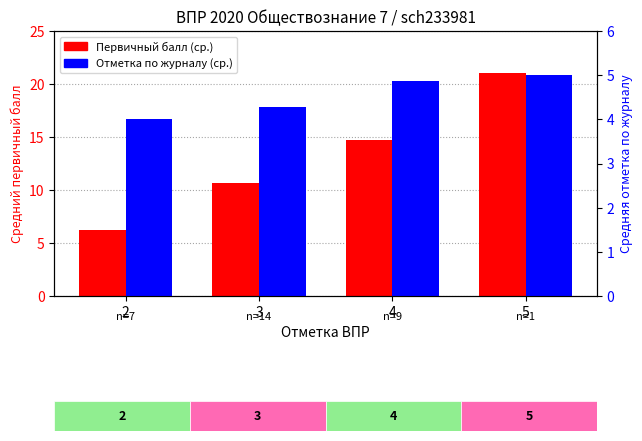

What is the difference between the Отметка по журналу (ср.) values at 2 and 4?

0.9